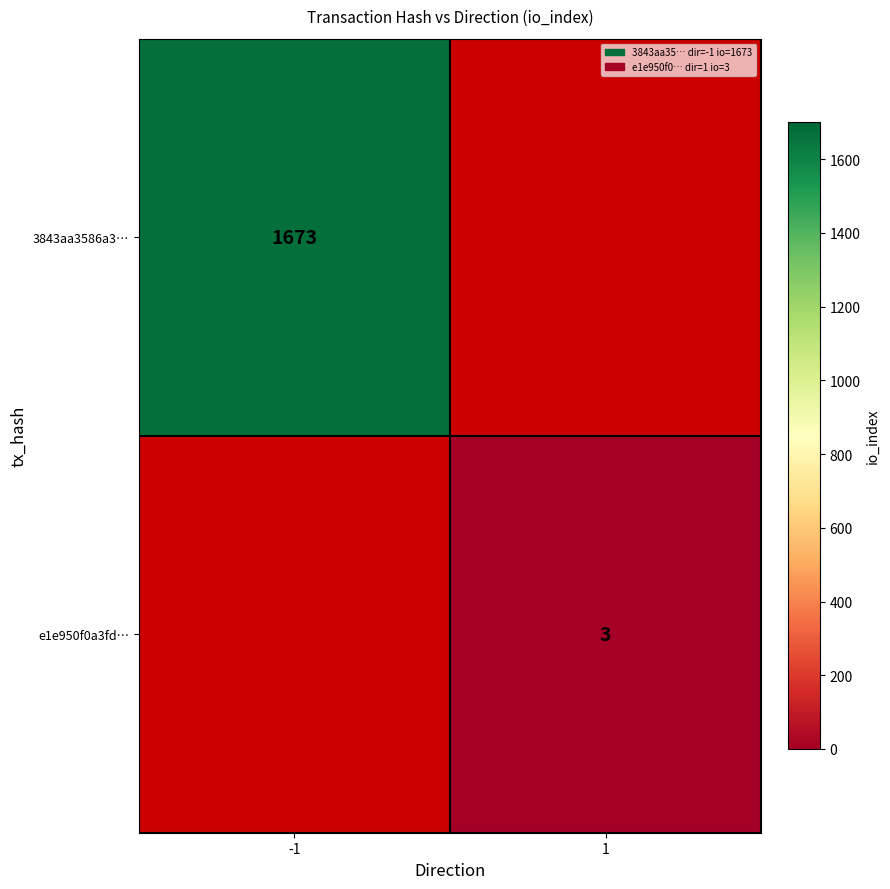

At how many categories does at least one series exceed 516?

1